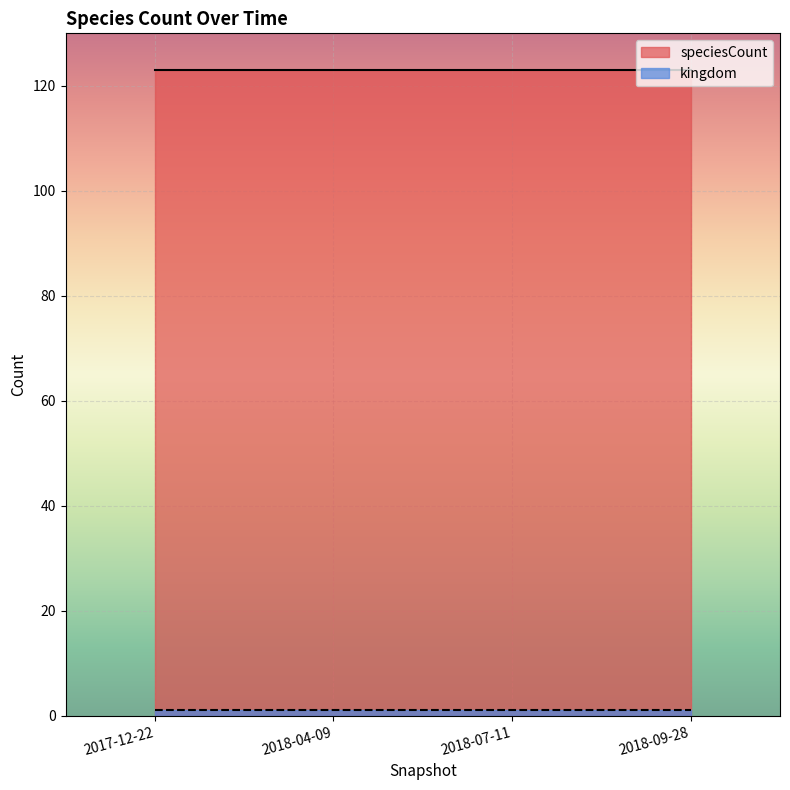

How many lines are shown in the chart?

2